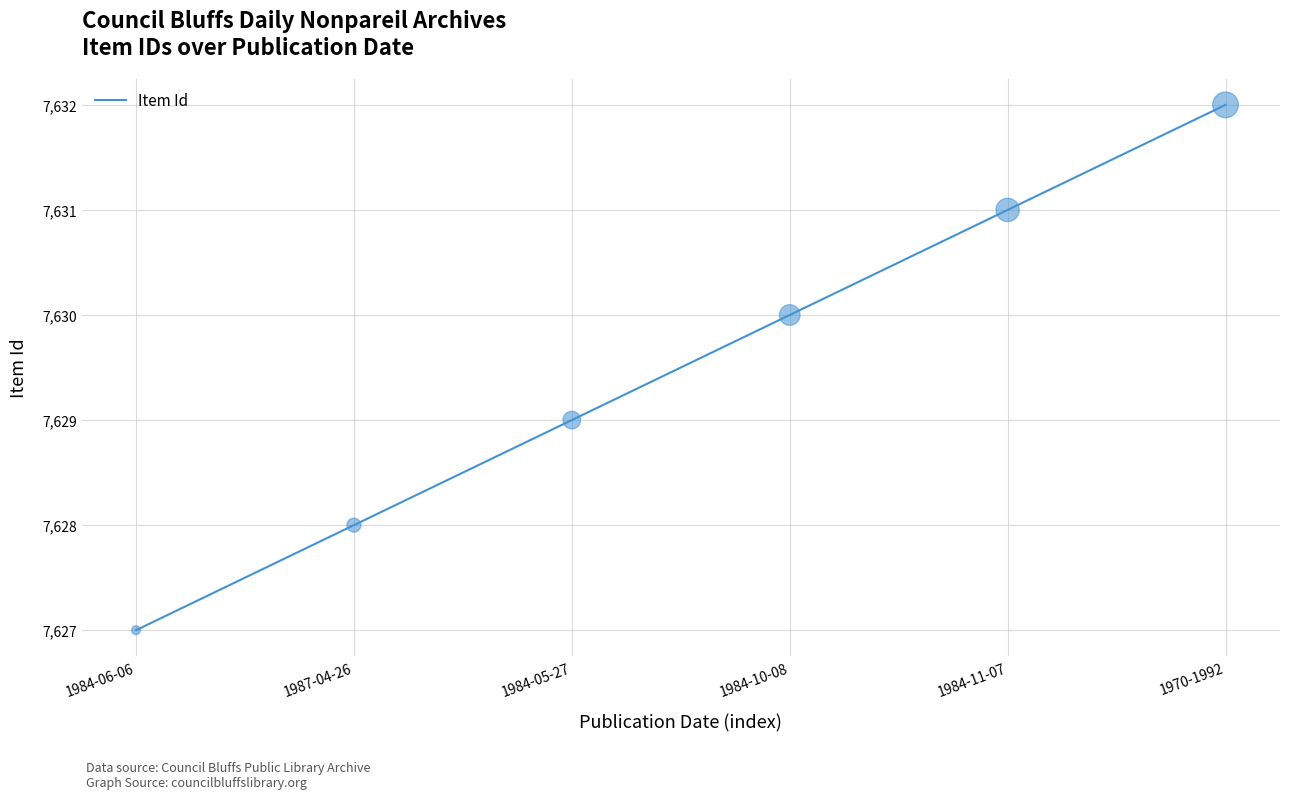

What is the ratio of the value at 1987-04-26 to the value at 1970-1992?

1.0